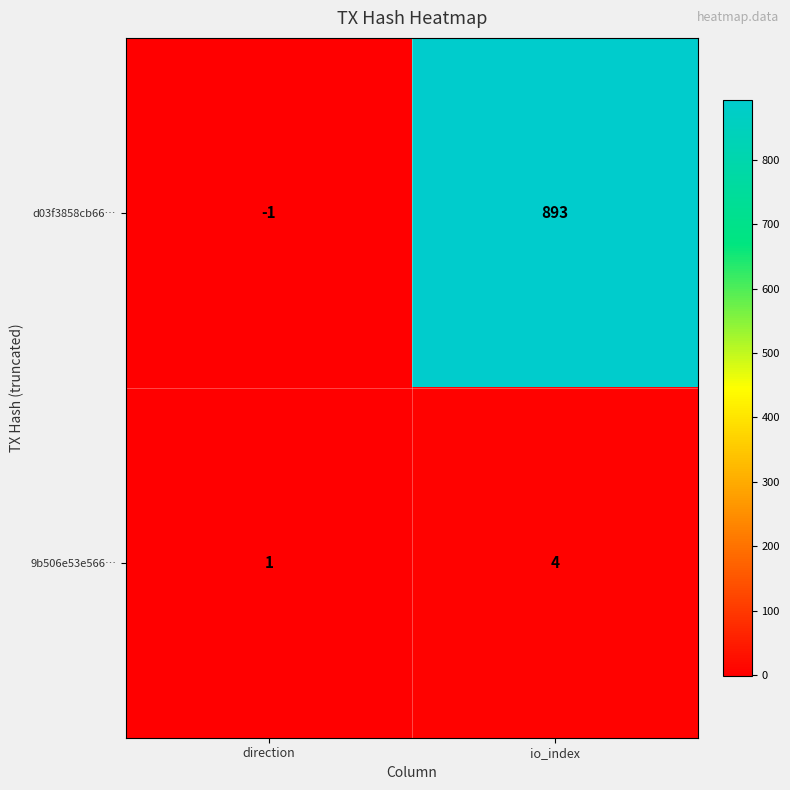

At which category is the sum across all series the highest?

io_index